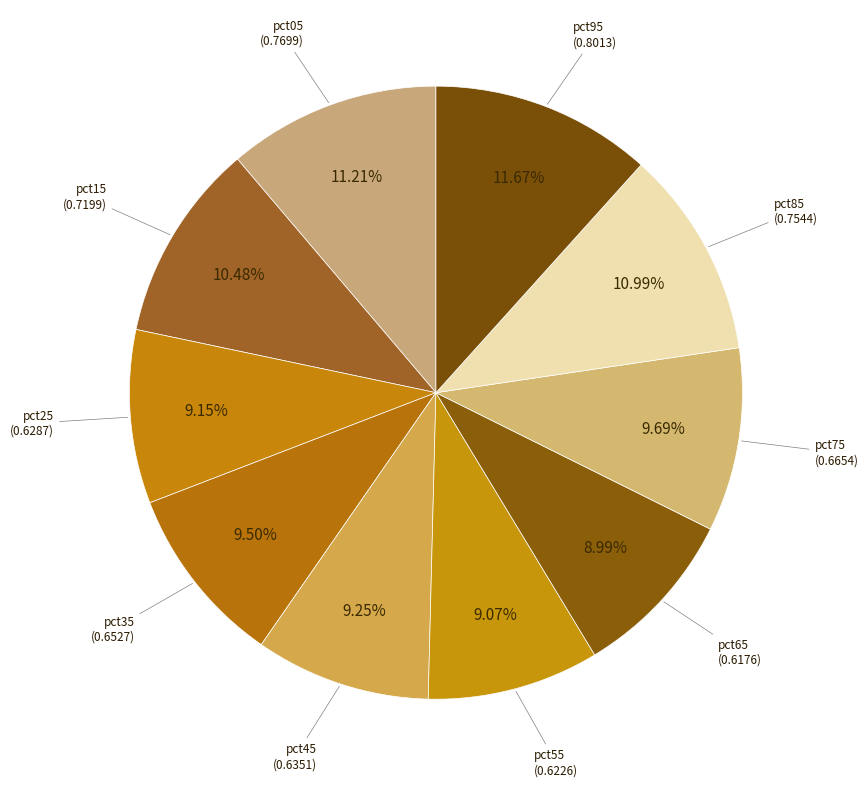

Count the number of slices in the pie.

10